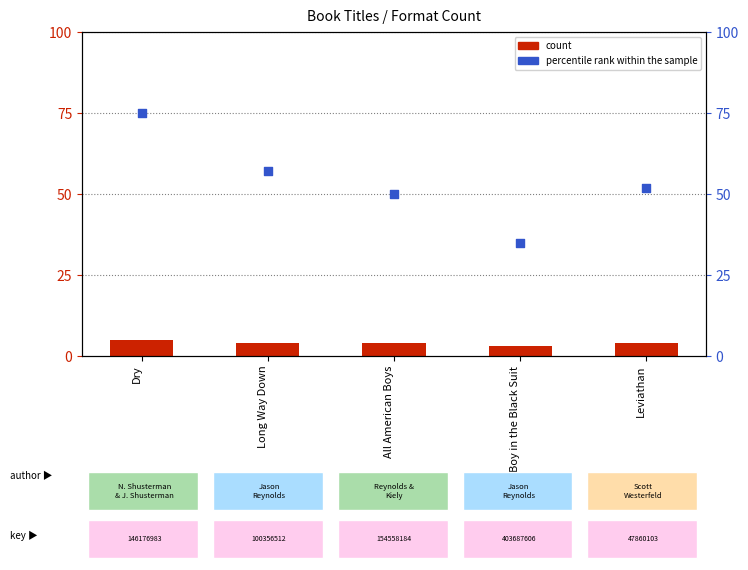

At which category is the sum across all series the highest?

Dry